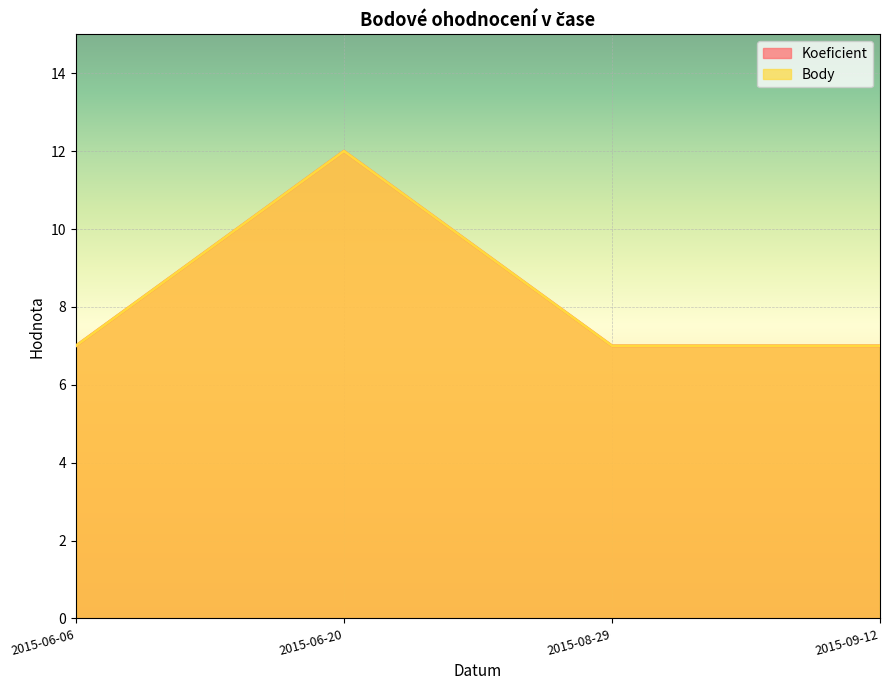

How many data points in Koeficient are above 7?

1